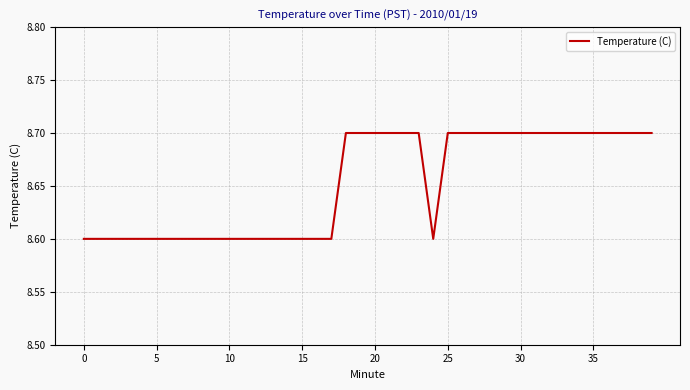

What is the maximum value shown in the chart?

8.7